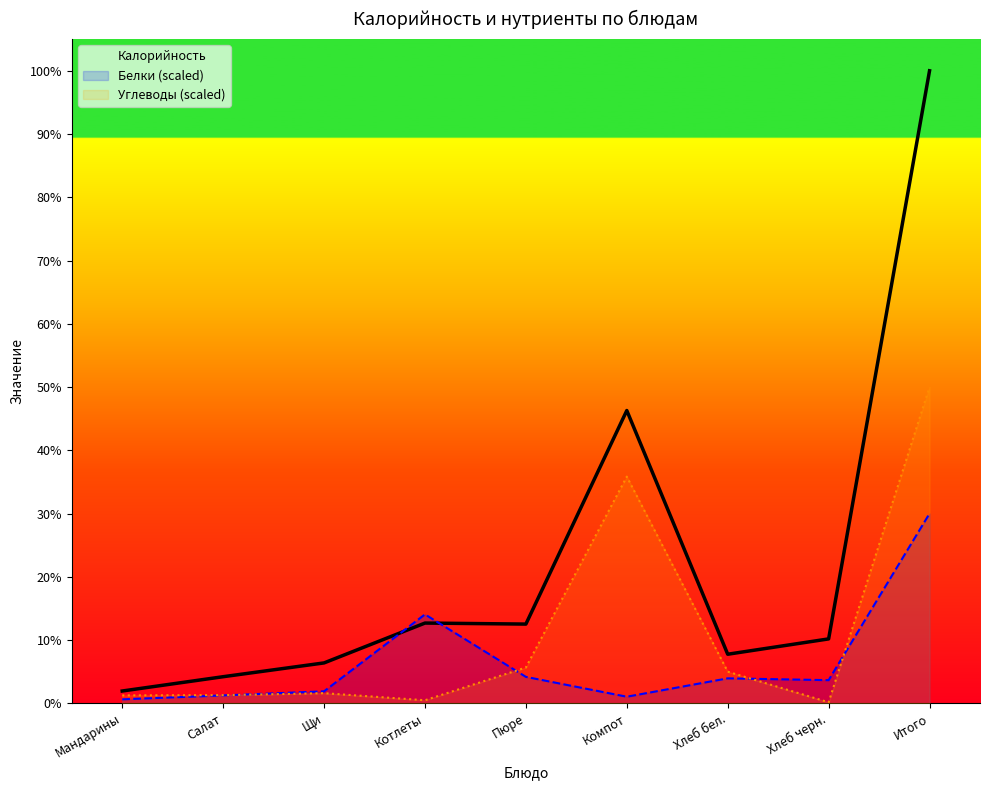

True or false: Углеводы (scaled) and Калорийность cross at least once.

False